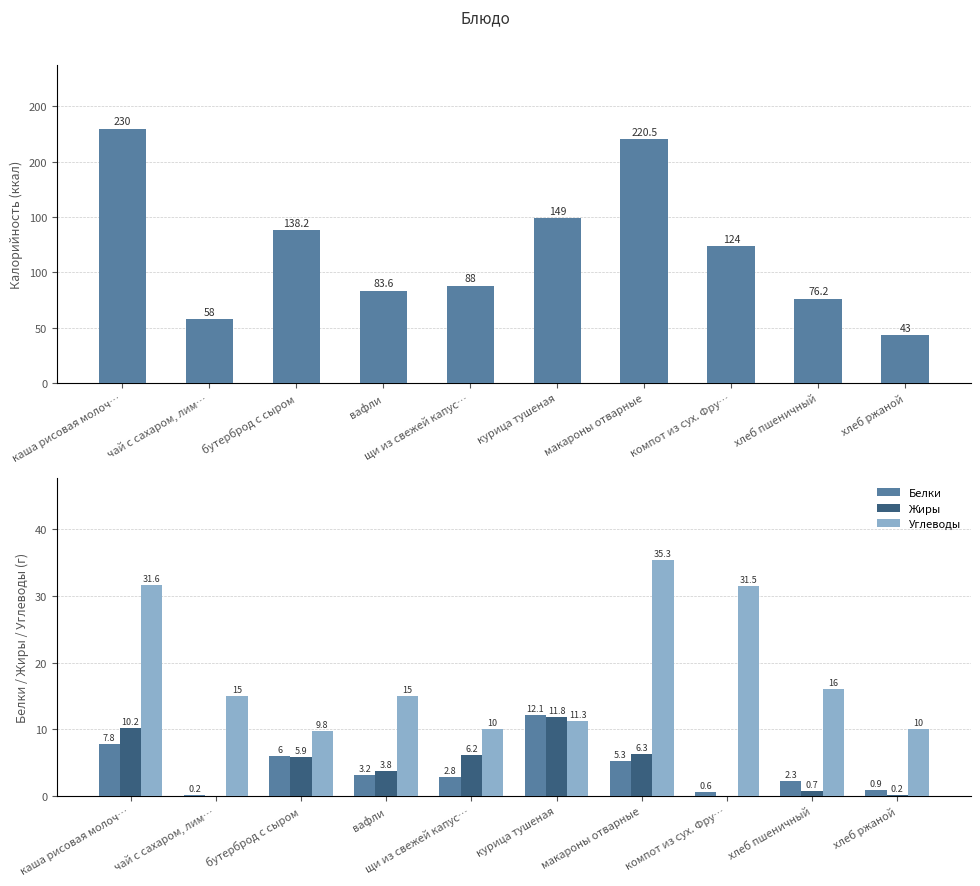

What is the label of the 7th bar from the right?

вафли